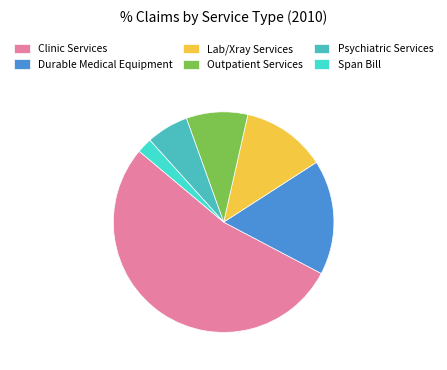

Count the number of slices in the pie.

6